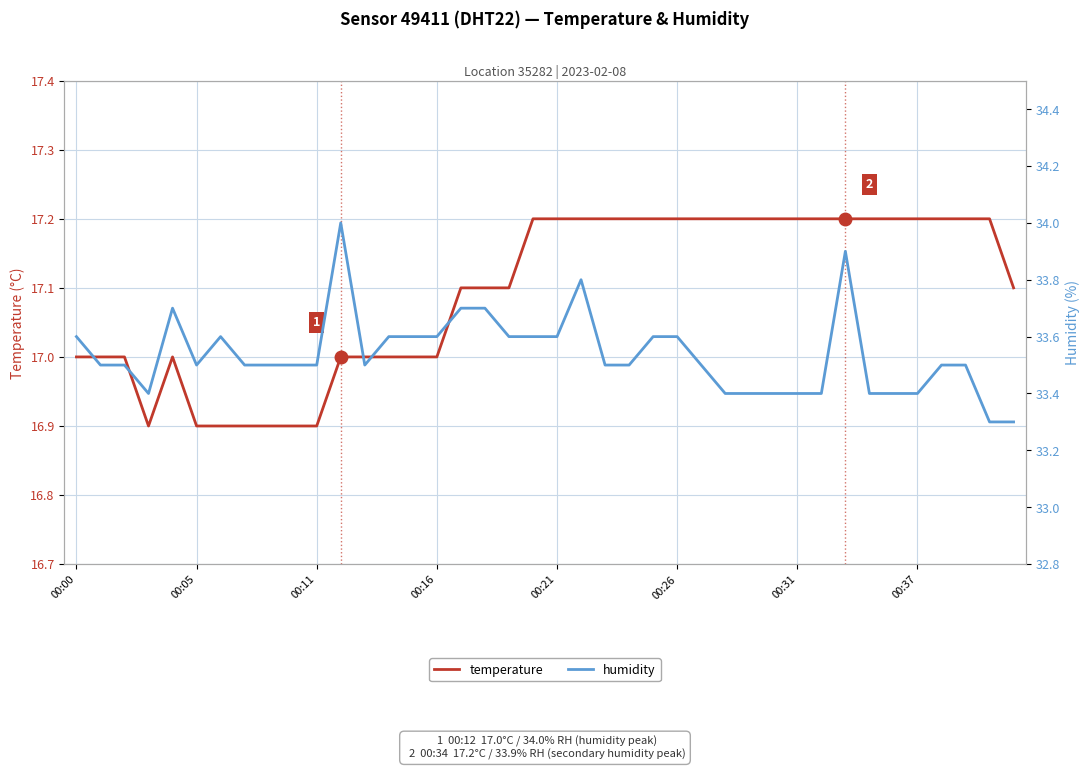

What is the label of the 36th point from the left?

00:37